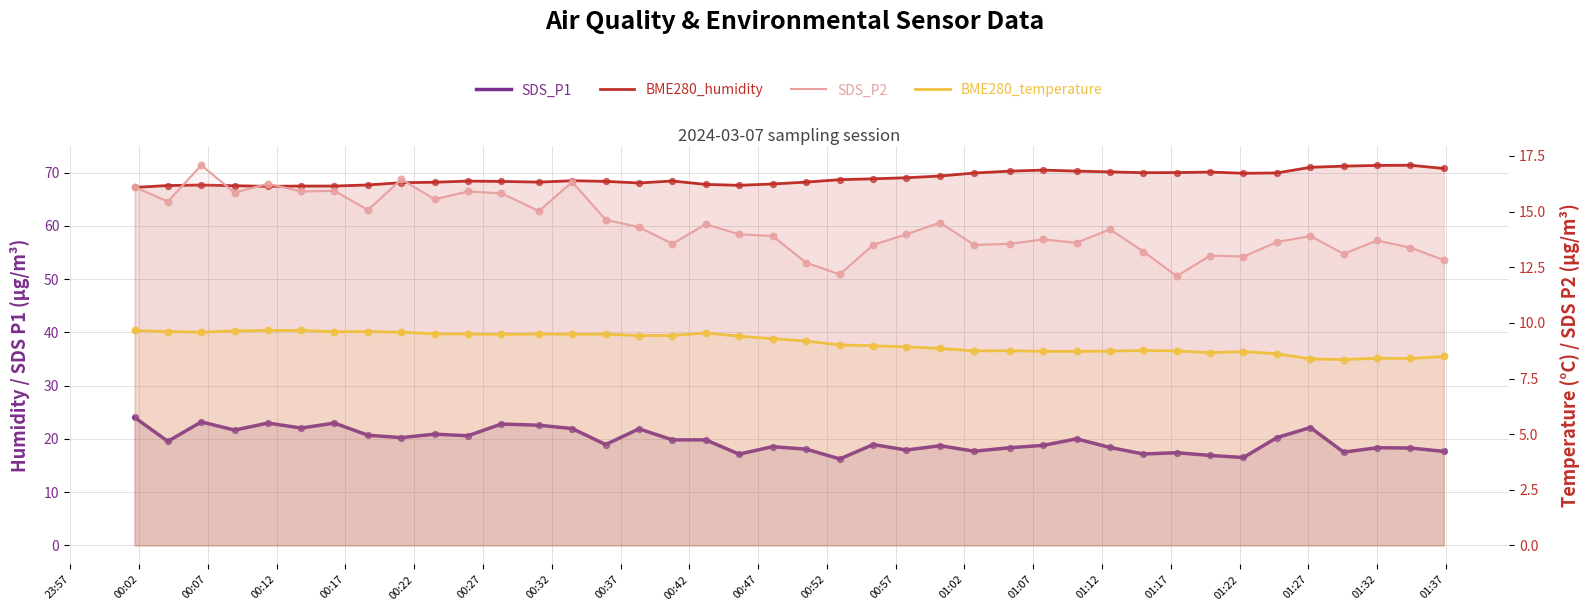

Which series has the largest total across all categories?

BME280_humidity